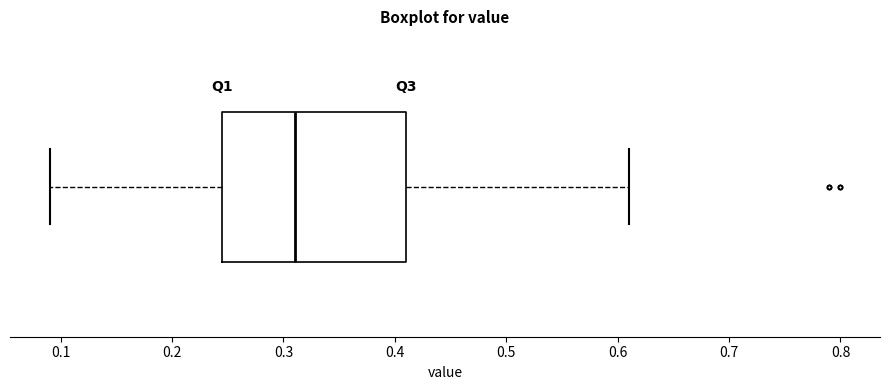

Where is the left edge of the box on the x-axis? The values are not printed on the chart, so give them approximately, as read against the axis.

0.25